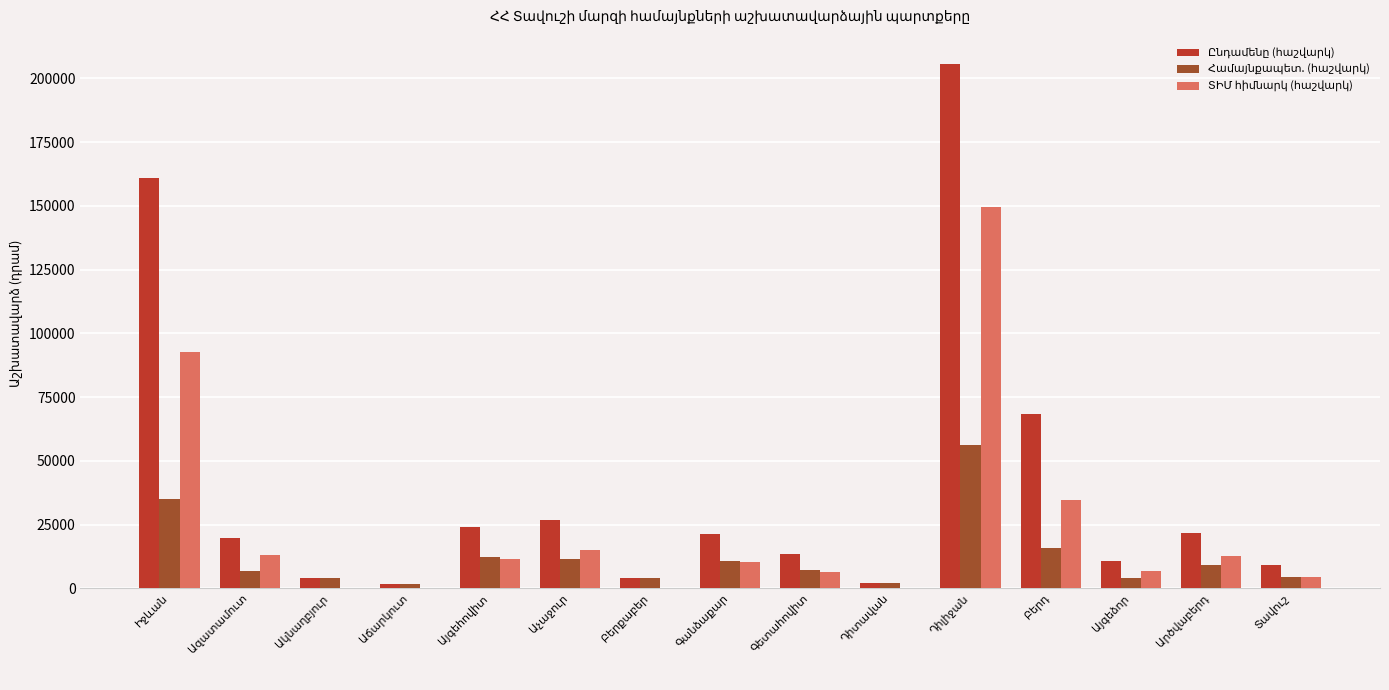

How many series are shown in this chart?

3